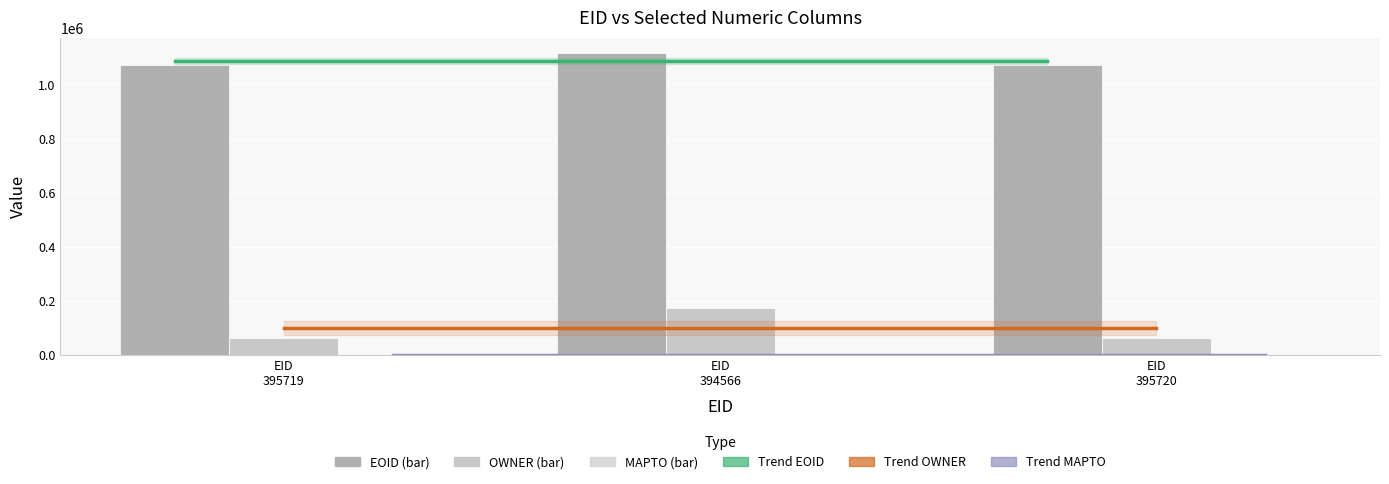

At EID 395719, list the series in order from smallest to largest.

OWNER, EOID